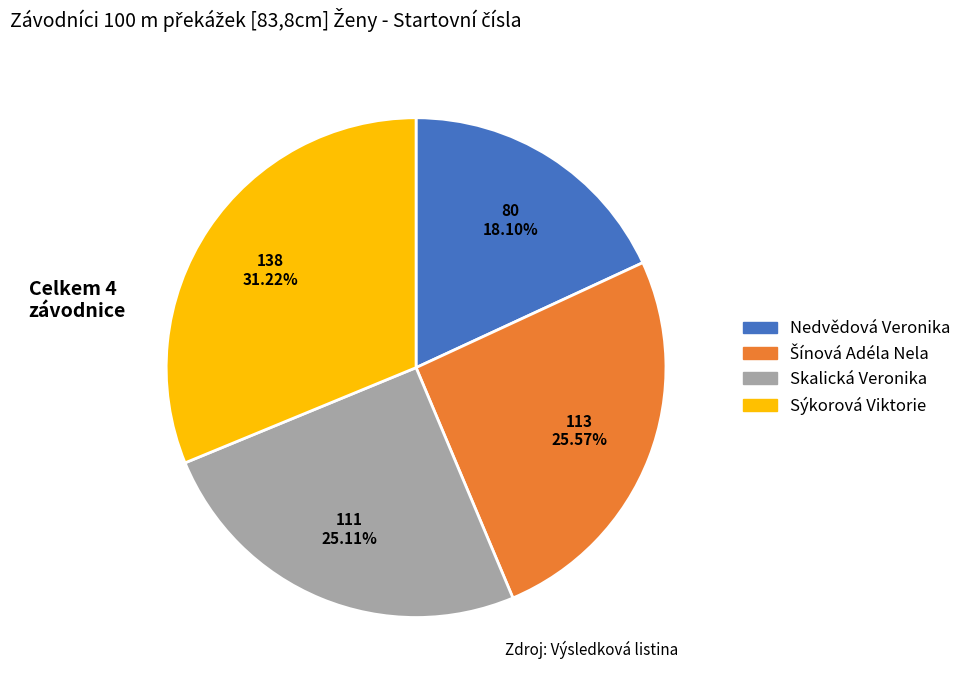

Approximately how many times larger is the value at Nedvědová Veronika compared to Sýkorová Viktorie?

0.6